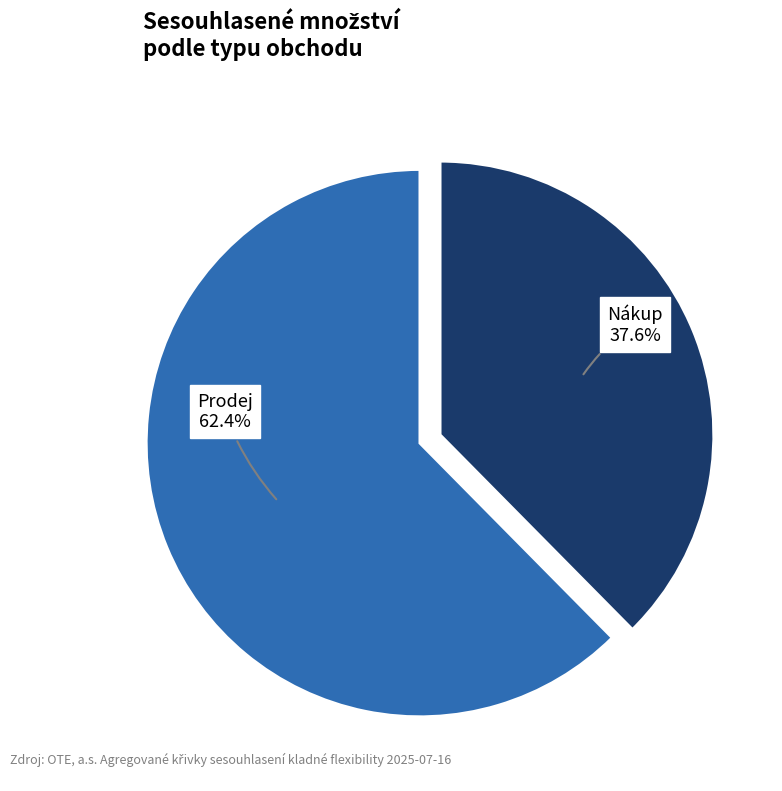

How many segments does this pie chart have?

2